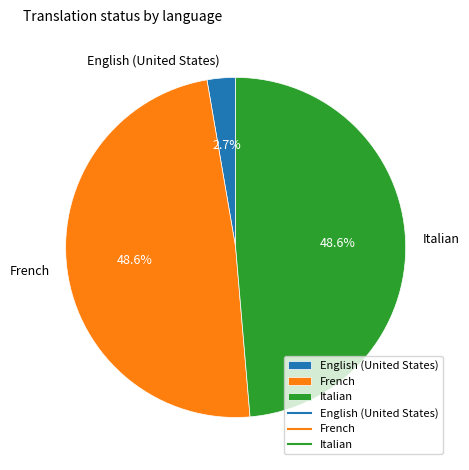

Is there a majority slice in this chart?

No